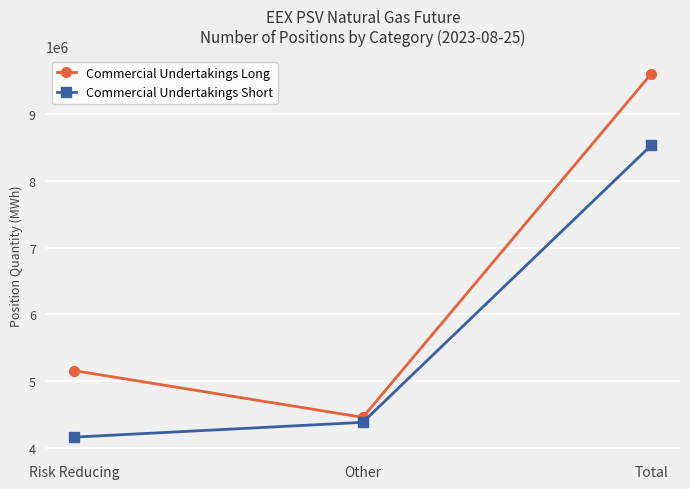

What is the total value across all series at Risk Reducing?

9309072